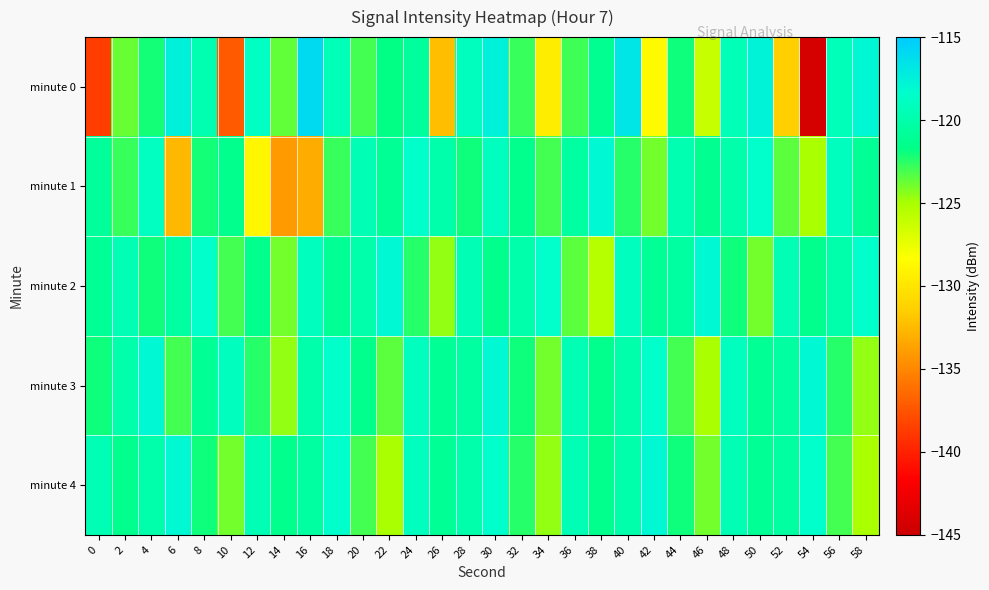

Rank the series at 38 from highest to lowest value.

minute 1, minute 0, minute 3, minute 4, minute 2